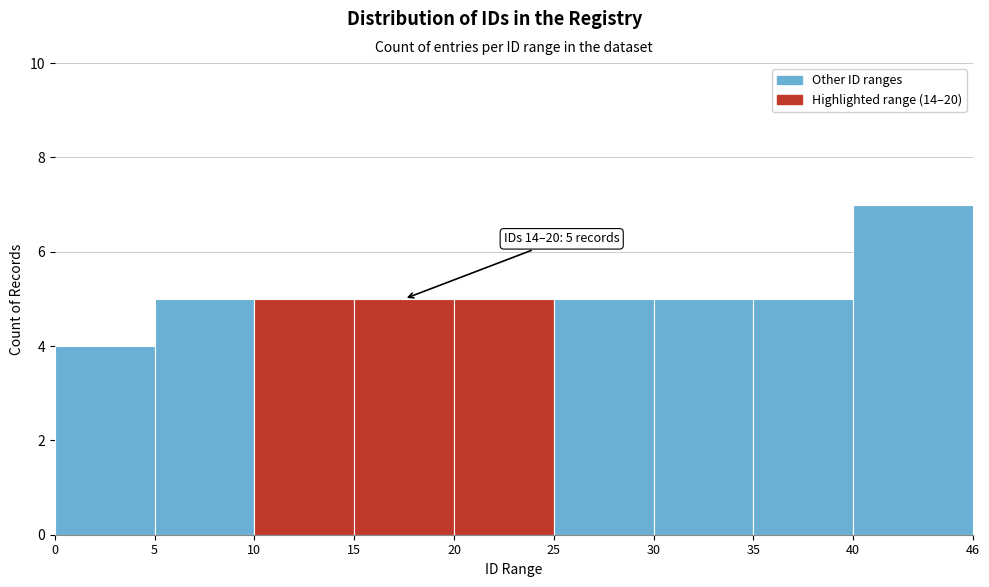

Which range on the x-axis has the tallest bar?

40 to 46